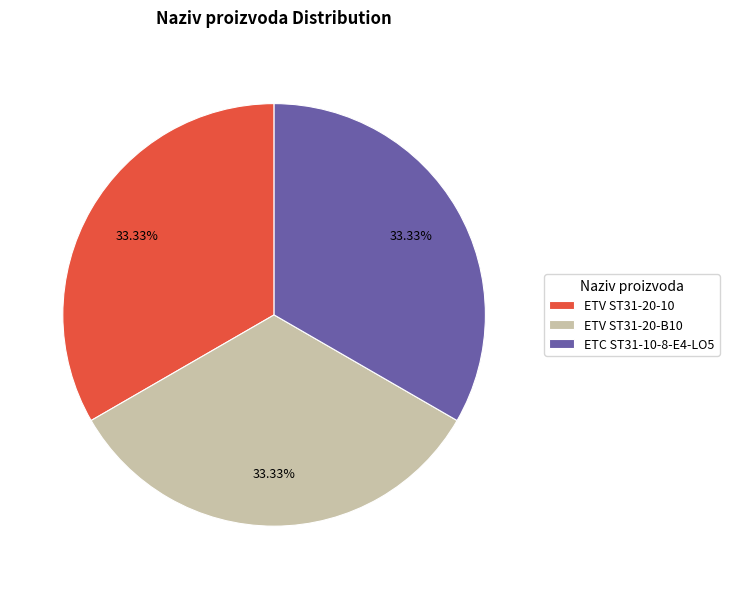

What is the ratio of the value at ETC ST31-10-8-E4-LO5 to the value at ETV ST31-20-10?

1.0